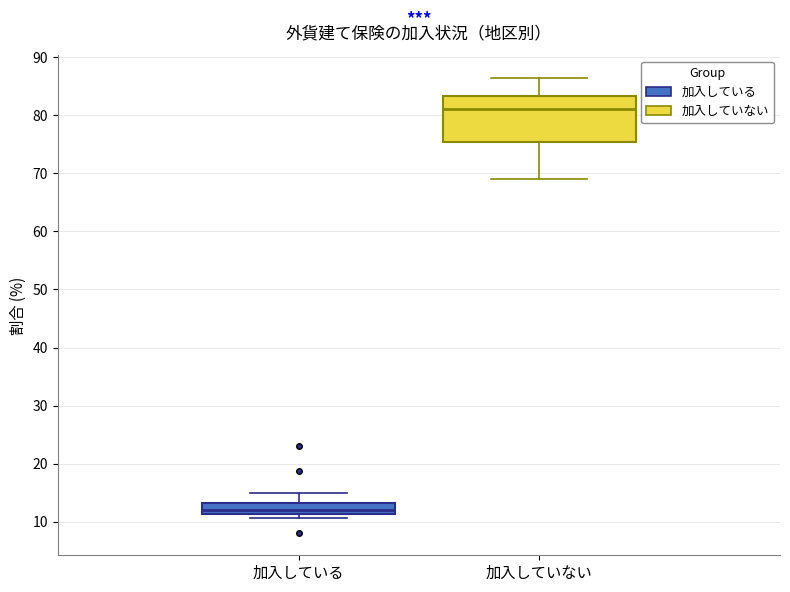

Reading left to right, read every box against the y-axis: the position of its median line, the range the box covers, and the ends of its whiskers. The values are not printed on the chart, so give them approximately, as read against the axis.

加入している: median 12, box 11 to 13, whiskers 11 (just below the box's lower edge) to 15
加入していない: median 81, box 75 to 83, whiskers 69 to 86